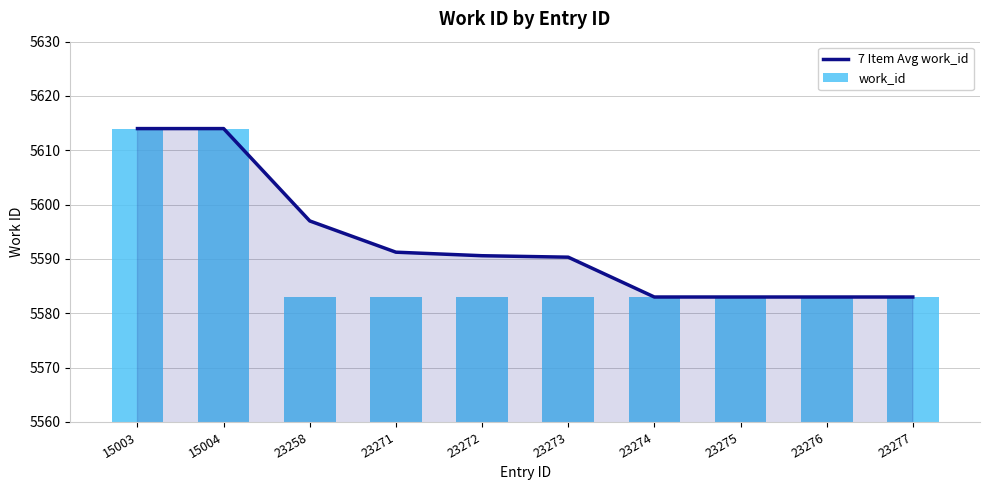

What is the approximate value of 7 Item Avg work_id at 23272?

5590.6